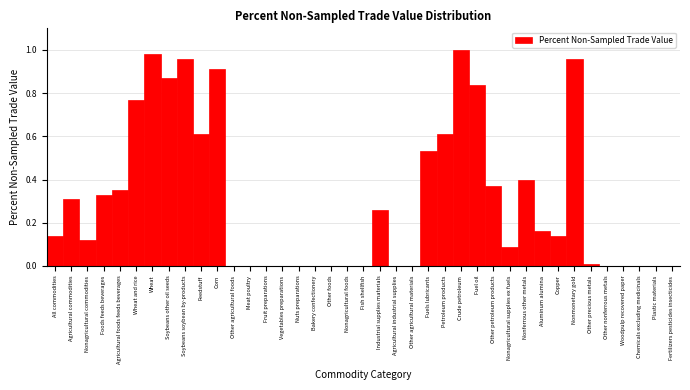

The chart shows a value of -0.7 at Agricultural industrial supplies. True or false?

False